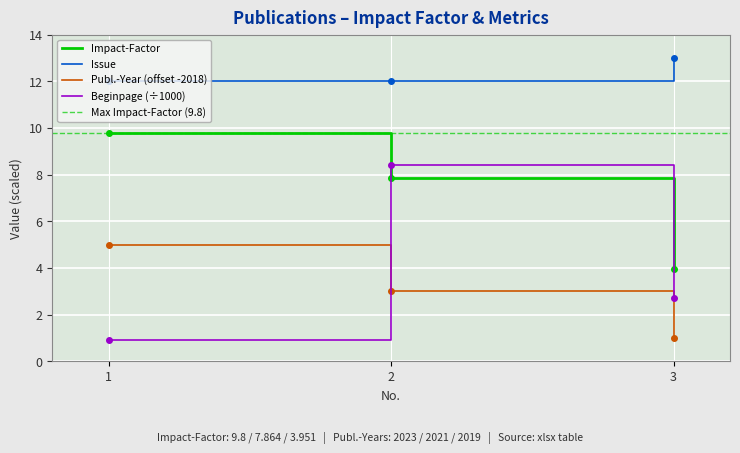

What value does the Beginpage series have at 3?

2.7